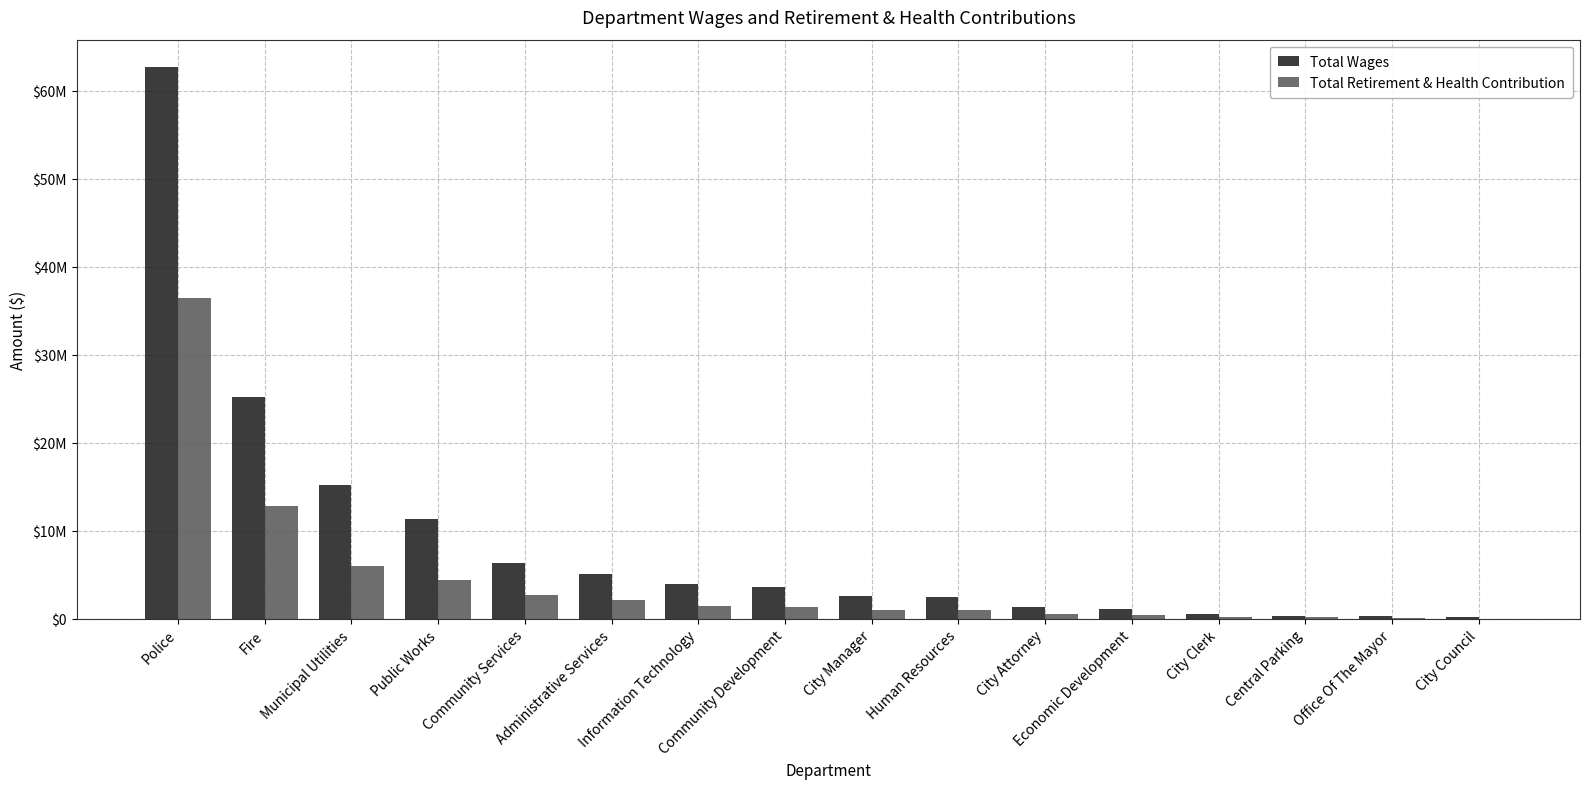

Does the chart contain stacked bars?

No